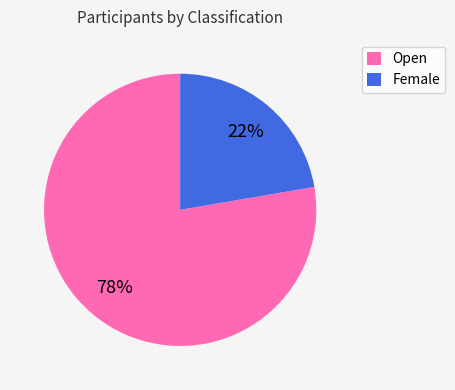

What is the smallest slice in the pie chart?

Female